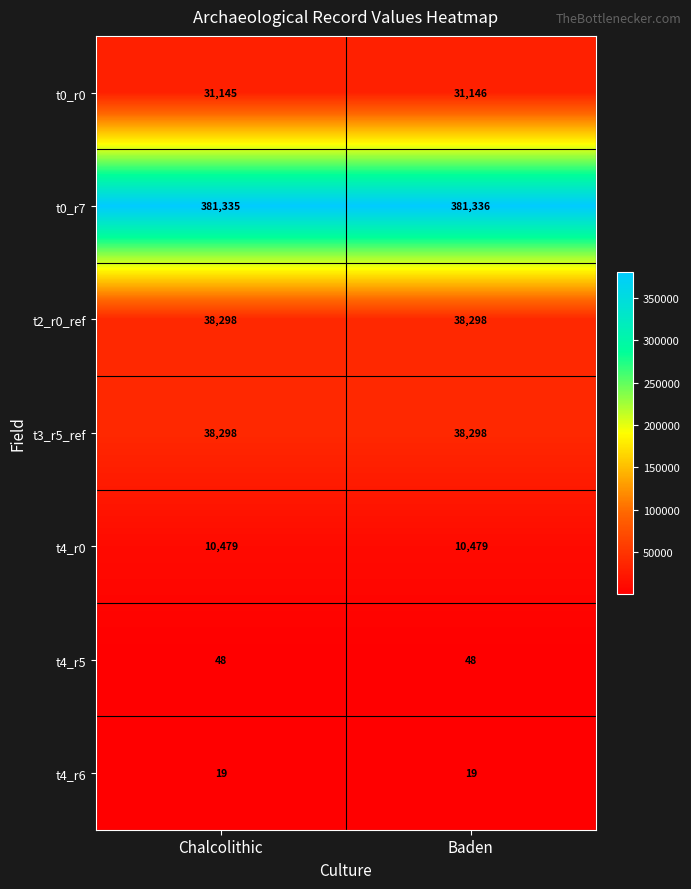

At how many categories does at least one series exceed 158091?

2